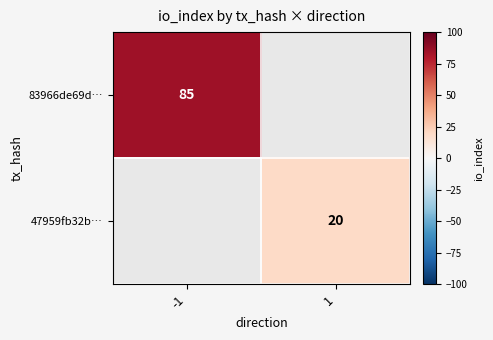

The 47959fb32b… series shows 35 at 1. True or false?

False